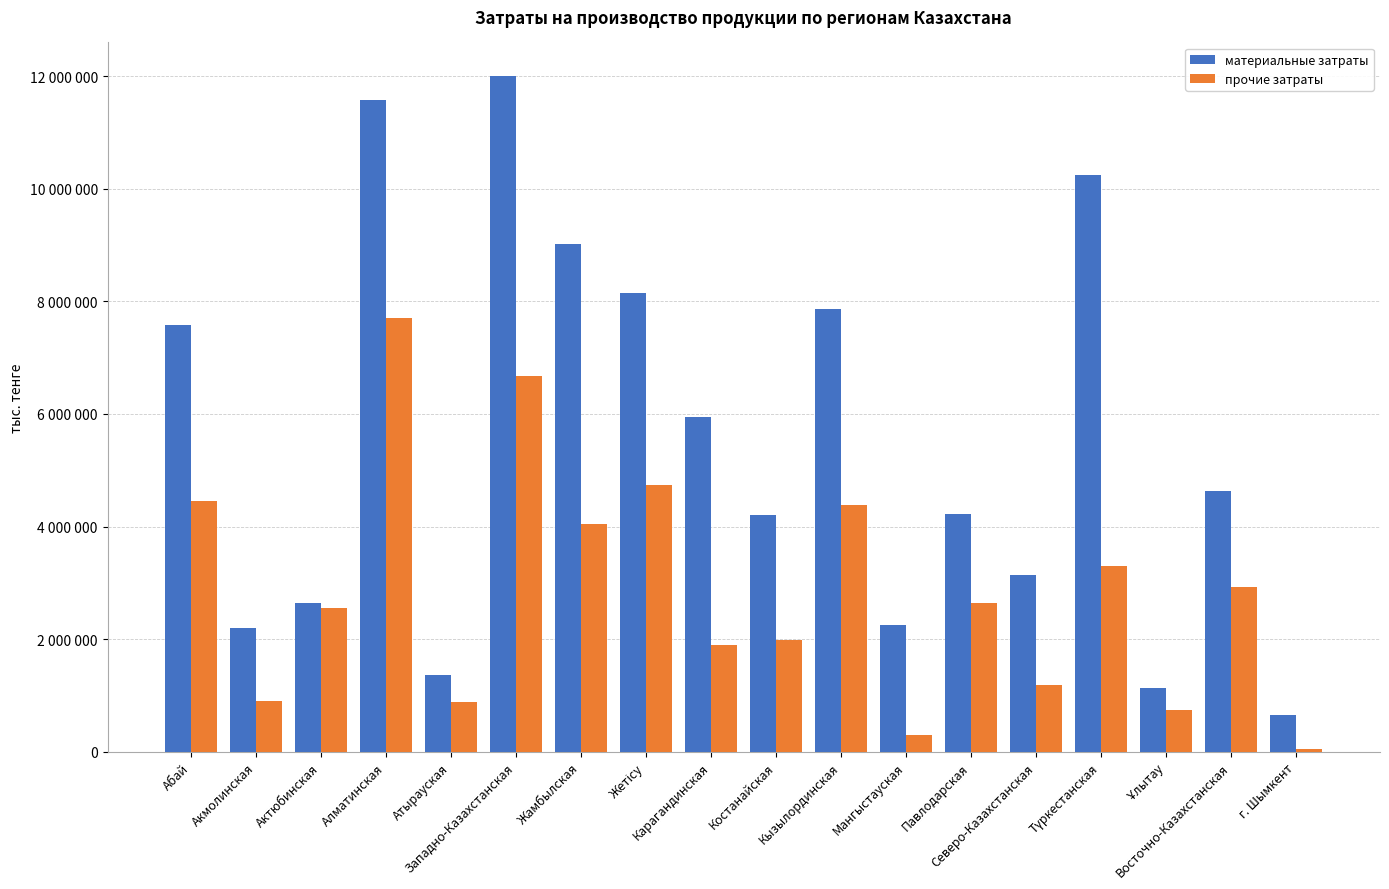

Reading left to right, what are all the values shown in this chart?

материальные затраты: 7575768	2195035	2640642	11580100	1368132	11996975	9014482	8140295	5952108	4198964	7864646	2253273	4217191	3139578	10237765	1133118	4625614	651668
прочие затраты: 4458219	898833	2557279	7703337	884612	6666172	4042037	4742362	1900388	1991612	4374916	293573	2650496	1191198	3300938	734253	2931575	43115